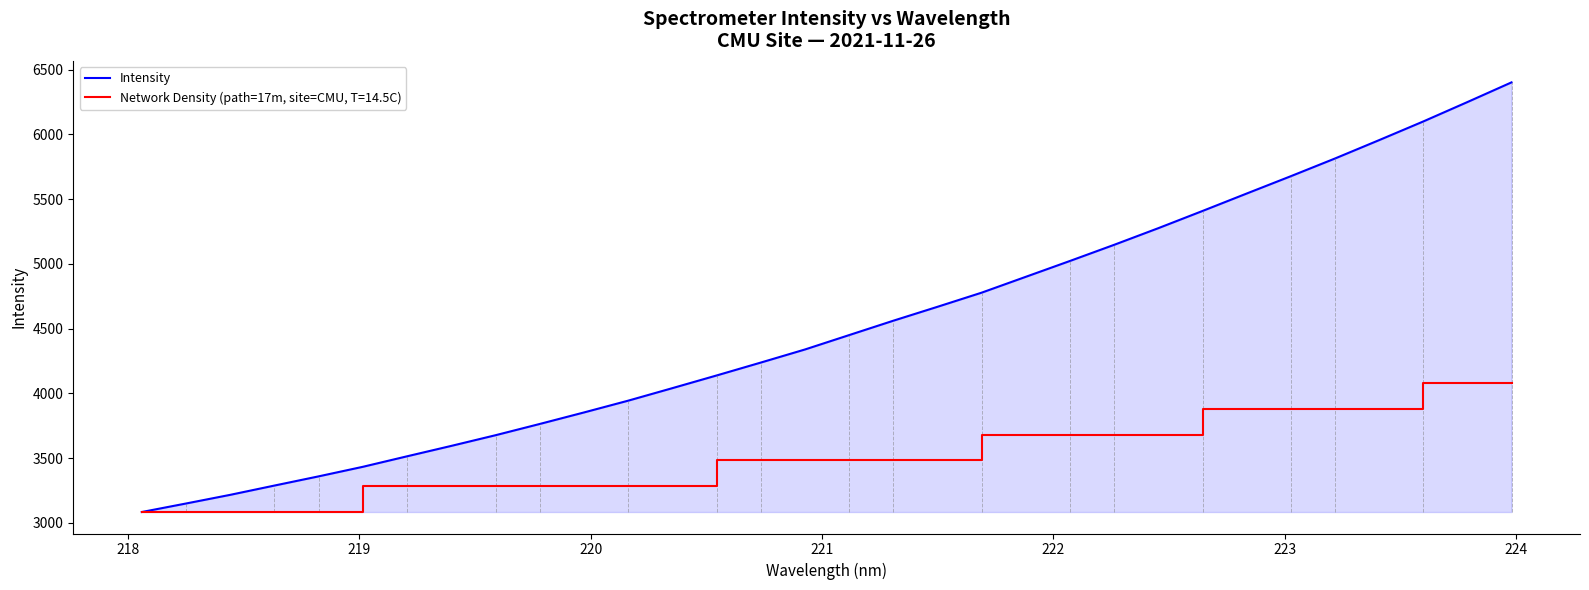

Which series has the largest total across all categories?

Intensity